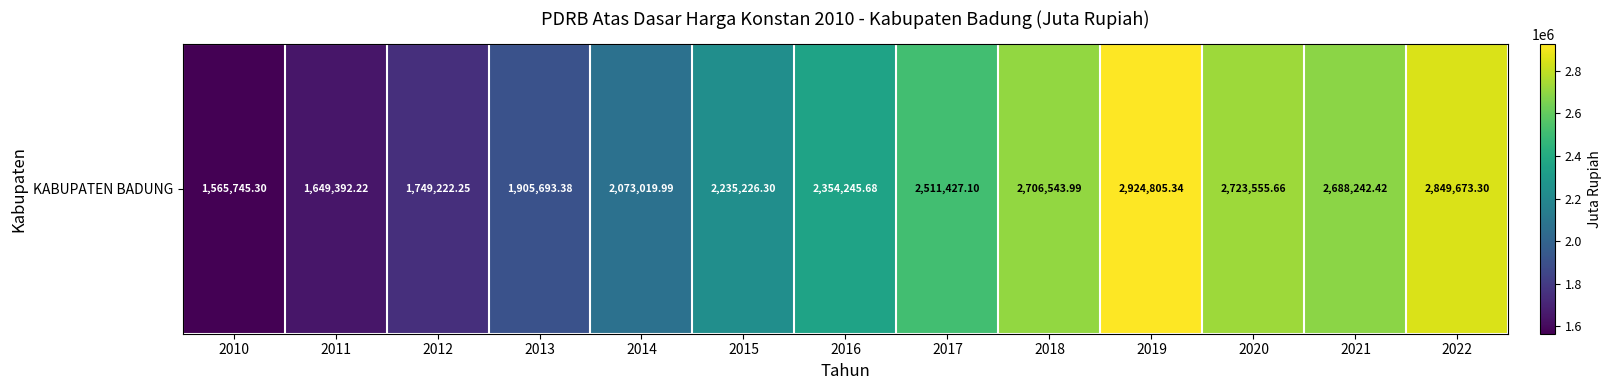

Where does the data first go above 2354245?

2016